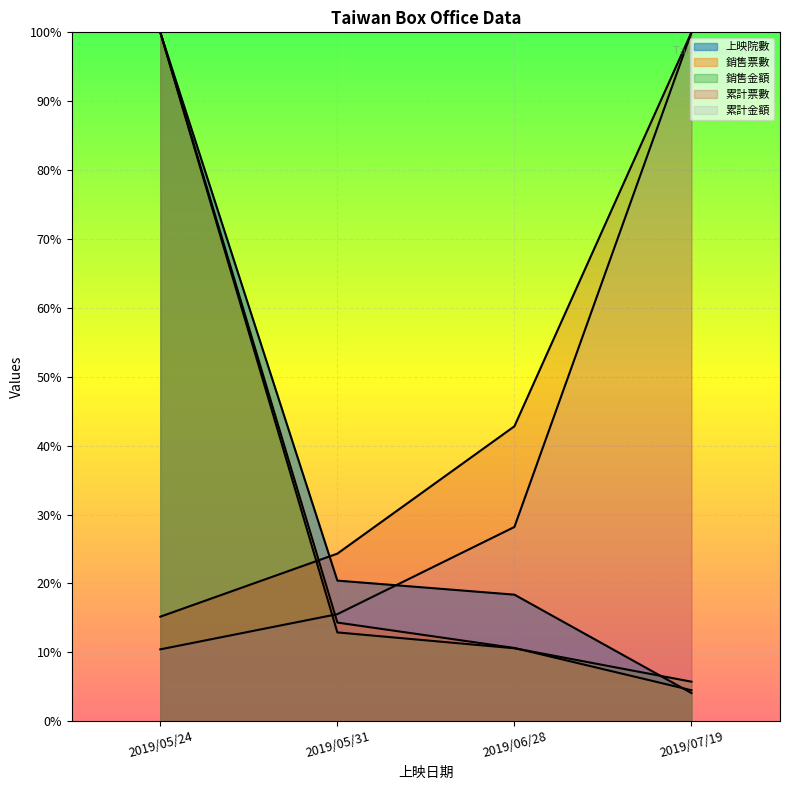

What is the difference between the highest and lowest values at 2019/05/24?

0.9